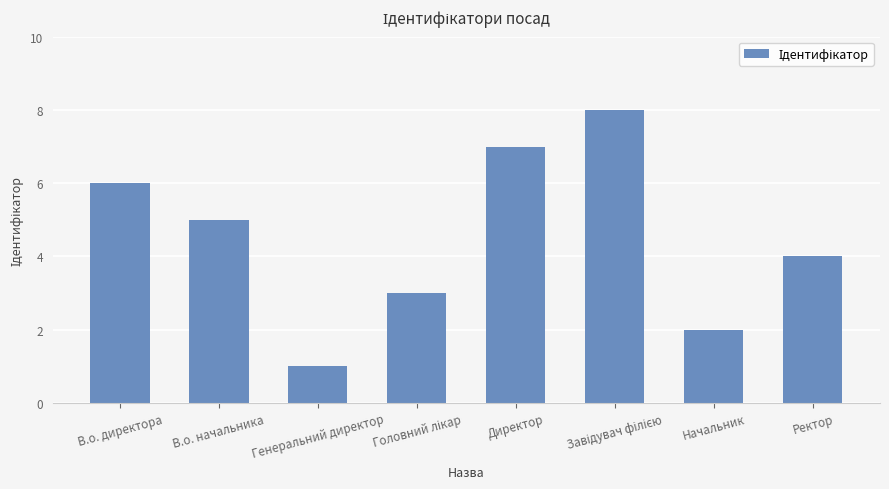

What is the sum of all values?

36